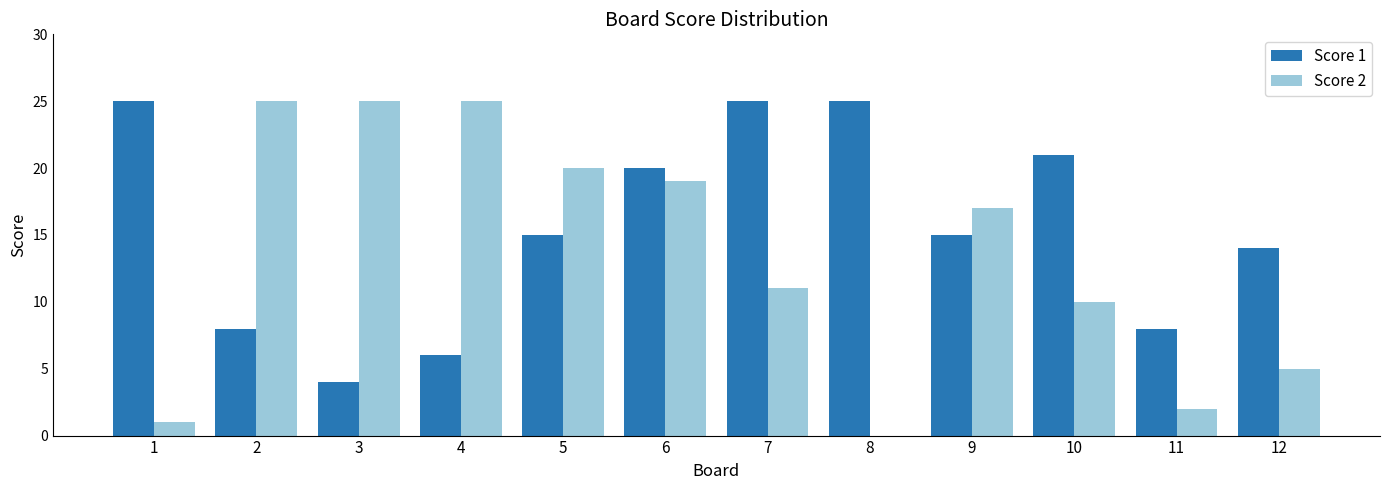

Reading left to right, transcribe all the data shown in this chart.

Score 1: 1=25	2=8	3=4	4=6	5=15	6=20	7=25	8=25	9=15	10=21	11=8	12=14
Score 2: 1=1	2=25	3=25	4=25	5=20	6=19	7=11	8=0	9=17	10=10	11=2	12=5